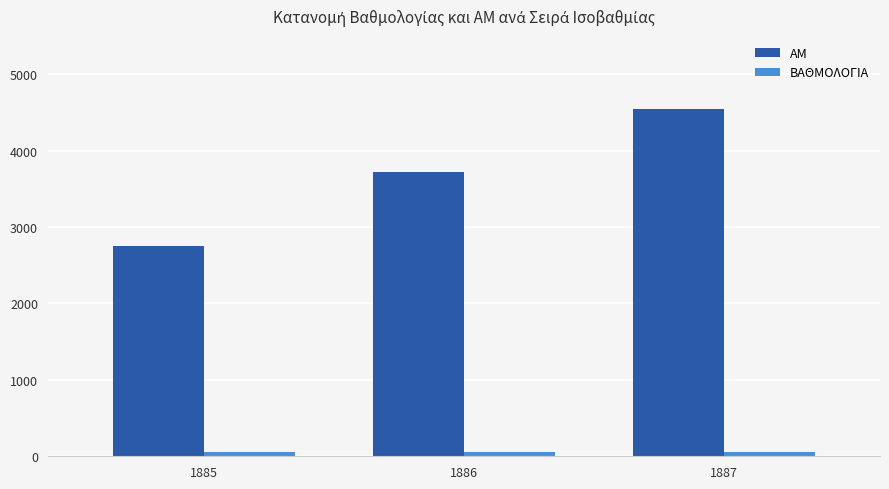

How many data points does each series have?

3